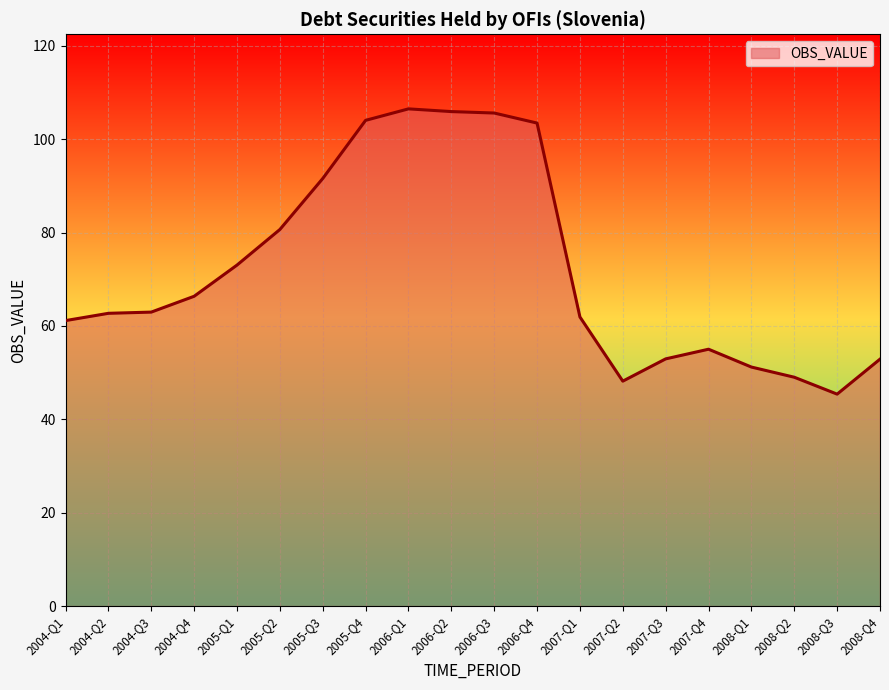

At which label is the value closest to 75?

2005-Q1